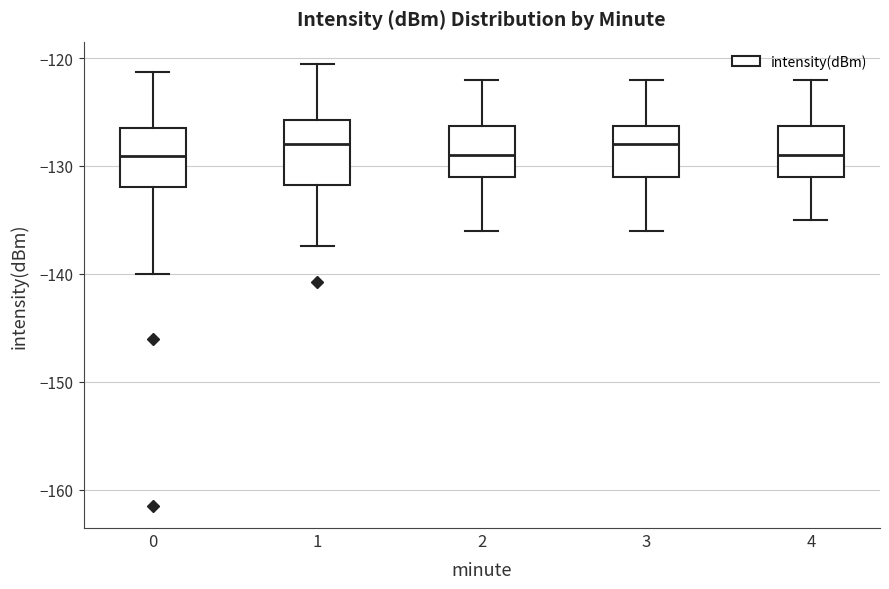

Where does the upper whisker of the box at x = 1 end on the y-axis? The values are not printed on the chart, so give them approximately, as read against the axis.

-121